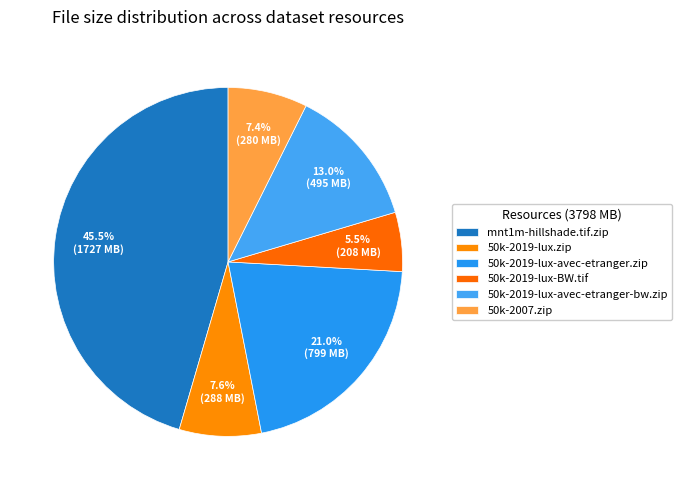

What percentage is NOT represented by 50k-2019-lux.zip?

92.4%